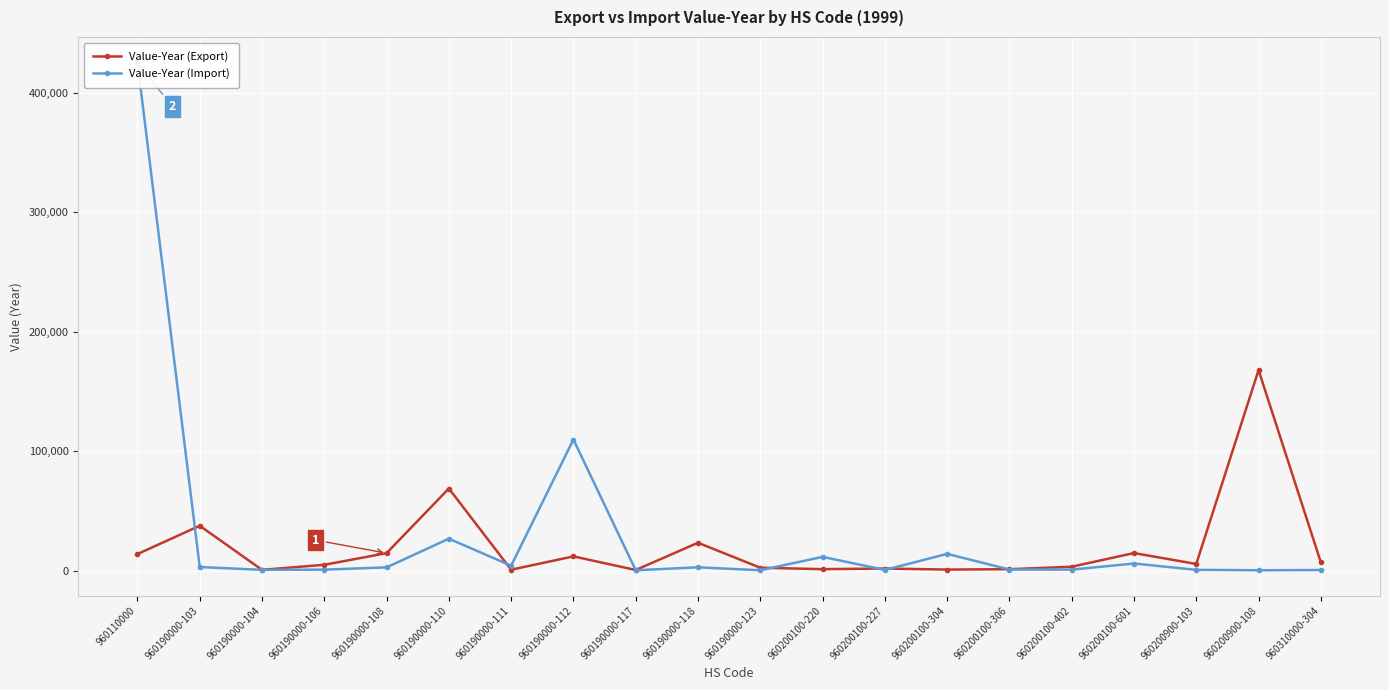

The value of Value-Year (Export) at 960200900-108 is 167900. True or false?

True